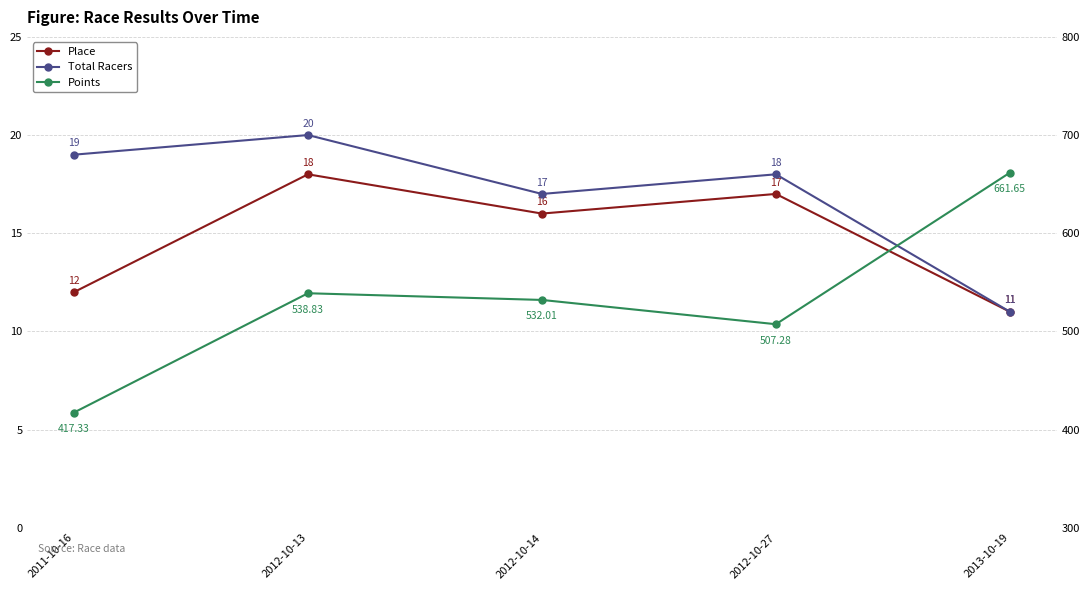

What is the value of the Points point at the 3rd from the left?

532.0